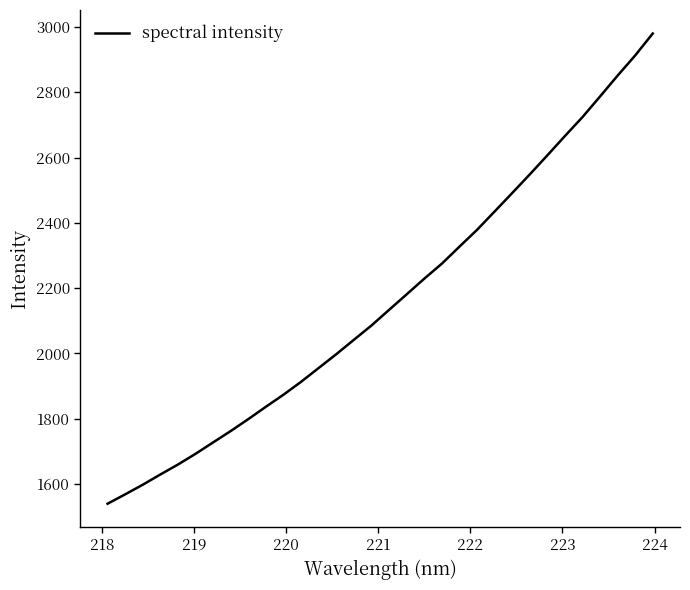

What is the difference between the maximum and minimum values?

1440.1